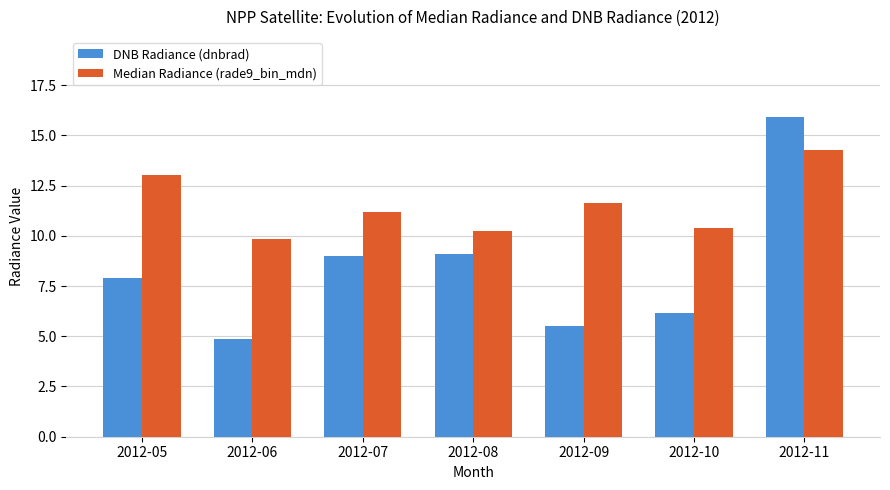

What is the value of the Median Radiance (rade9_bin_mdn) bar at the 2nd from the left?

9.8